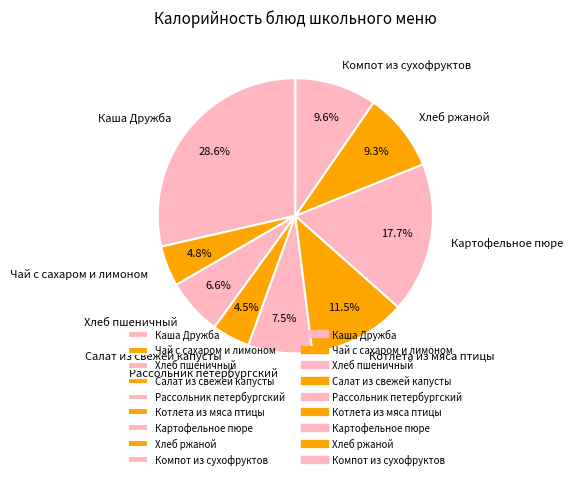

Combined, do Котлета из мяса птицы and Чай с сахаром и лимоном account for over 50%?

No